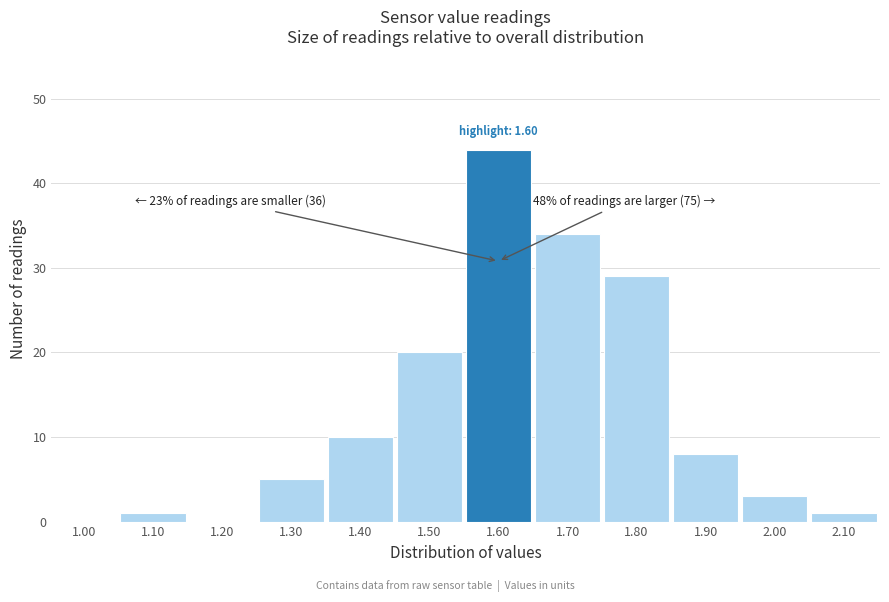

Reading left to right, what are all the values shown in this chart?

1.00=0	1.10=1	1.20=0	1.30=5	1.40=10	1.50=20	1.60=44	1.70=34	1.80=29	1.90=8	2.00=3	2.10=1